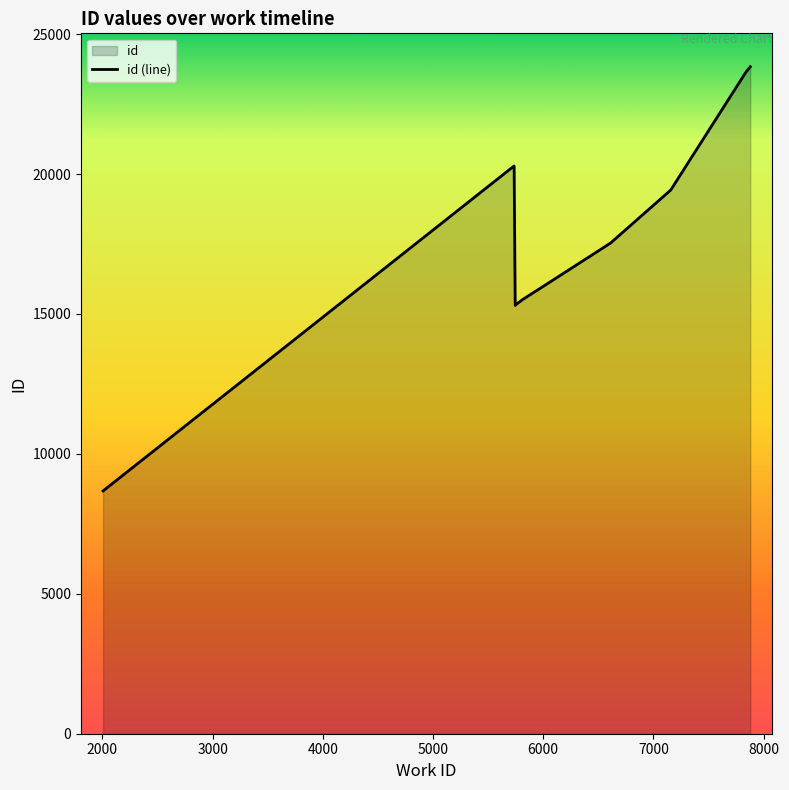

What is the difference between the maximum and minimum values?

15161